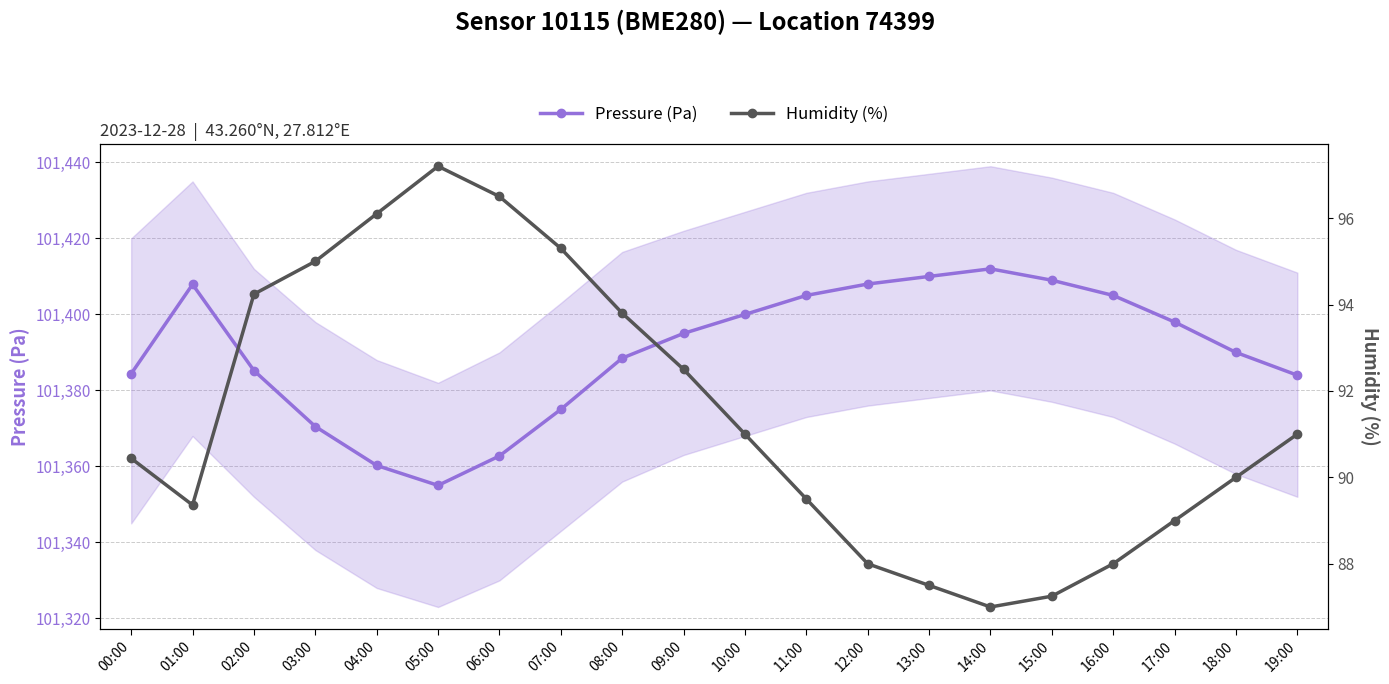

Reading left to right, what are all the values shown in this chart?

Pressure (Pa): 101384.4	101407.9	101385.2	101370.5	101360.2	101355.0	101362.8	101375.0	101388.5	101395.0	101400.0	101405.0	101408.0	101410.0	101412.0	101409.0	101405.0	101398.0	101390.0	101384.0
Humidity (%): 90.4	89.4	94.2	95.0	96.1	97.2	96.5	95.3	93.8	92.5	91.0	89.5	88.0	87.5	87.0	87.2	88.0	89.0	90.0	91.0